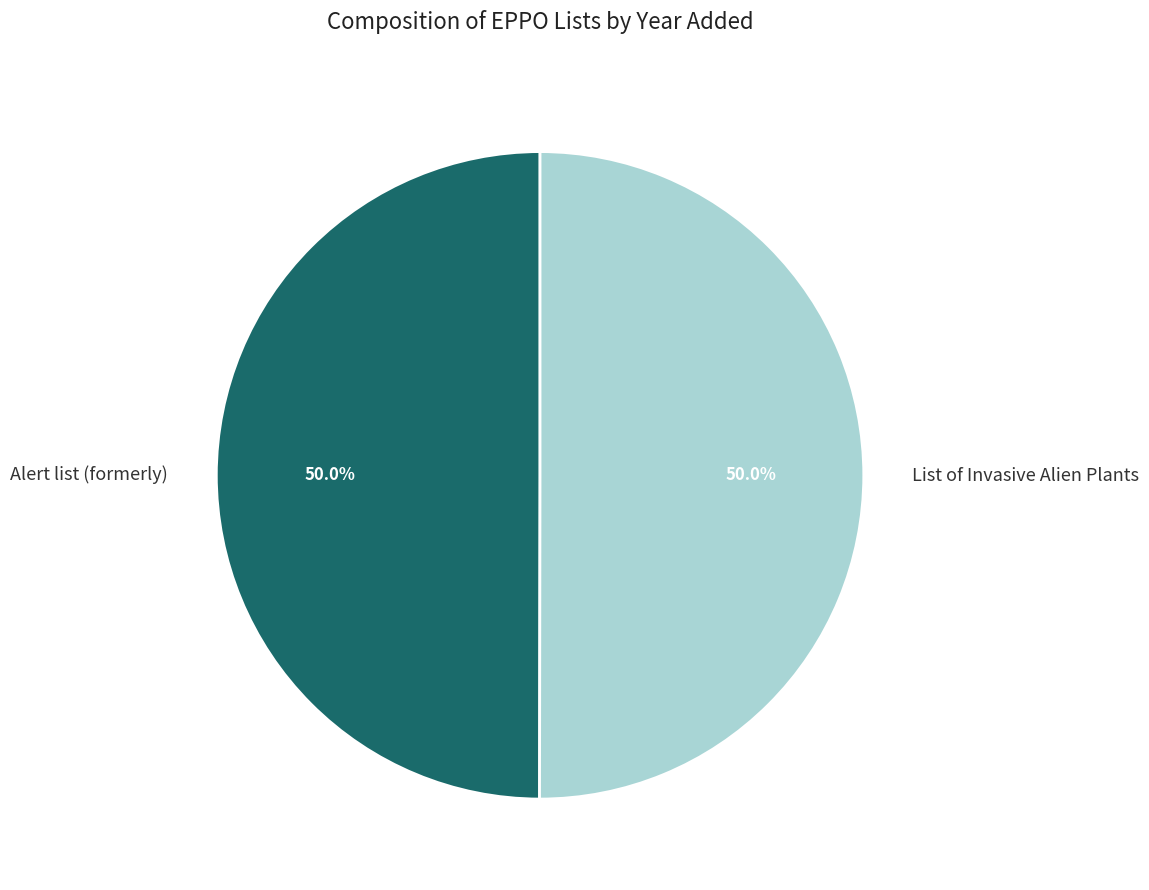

Is it true that Alert list (formerly) is 50% of the pie?

True